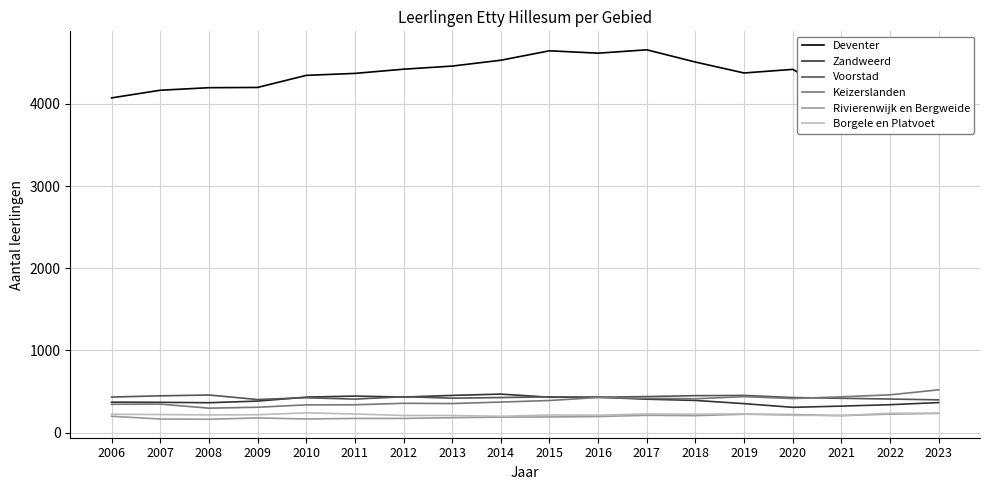

True or false: Rivierenwijk en Bergweide has more than 0 interior local peaks.

True